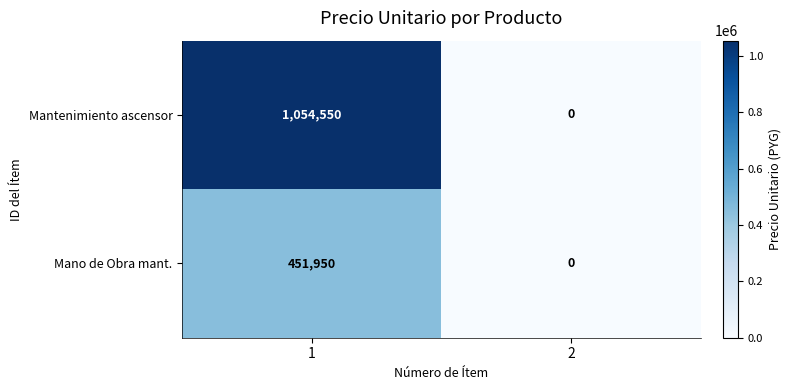

What is the approximate value of Mano de Obra mant. at 1?

451950